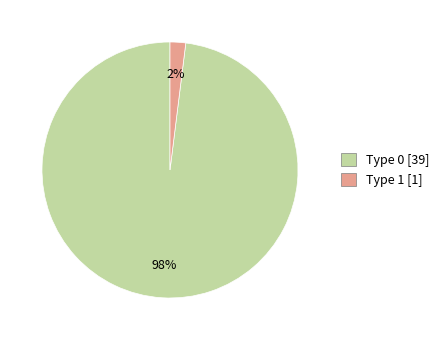

Is there a majority slice in this chart?

Yes